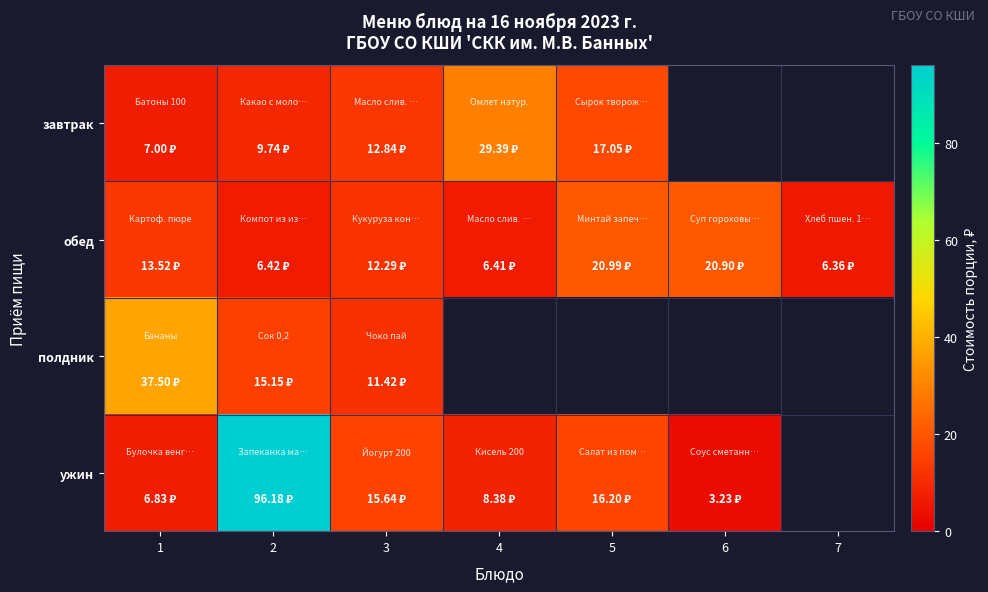

What is the difference between the second highest and minimum values in the обед series?

14.5